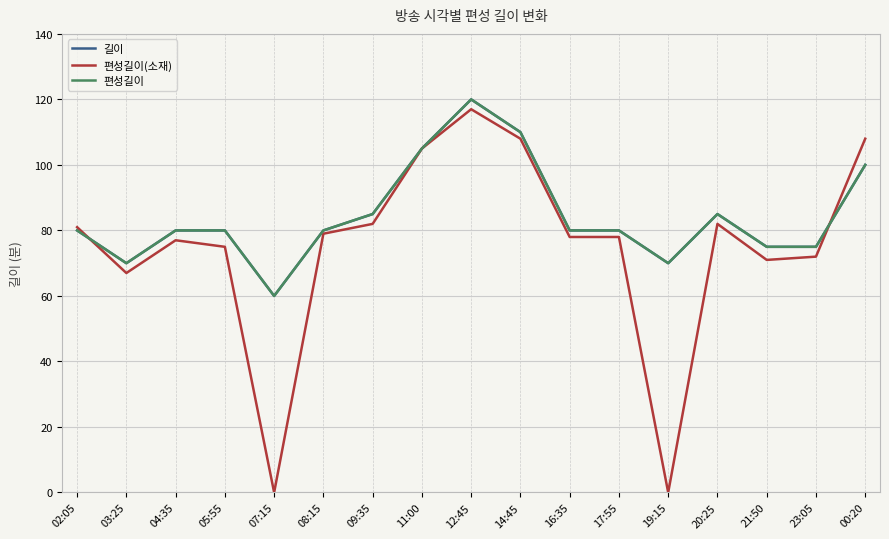

What is the average value of the 길이 series?

84